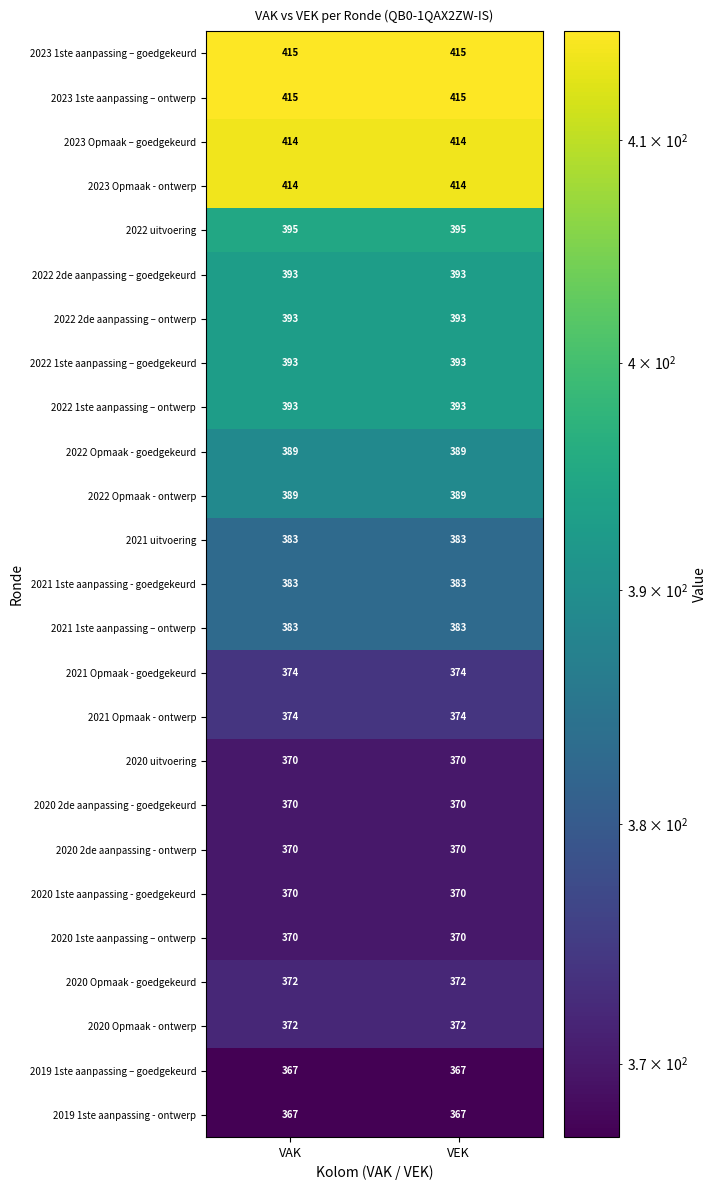

What is the difference between the highest and lowest values at VAK?

48